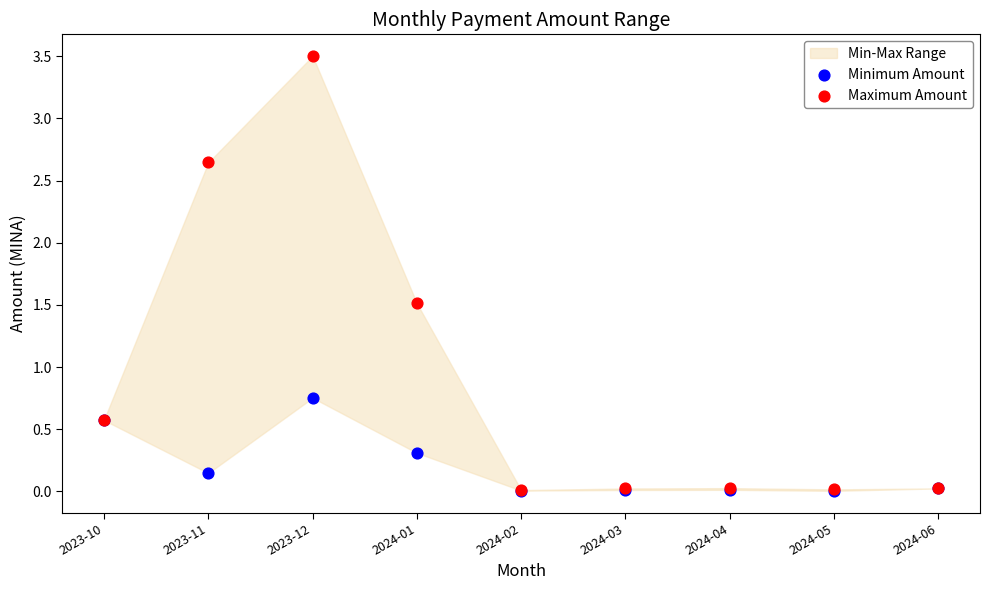

In the Maximum Amount series, what Y value is closest to 1?

0.6